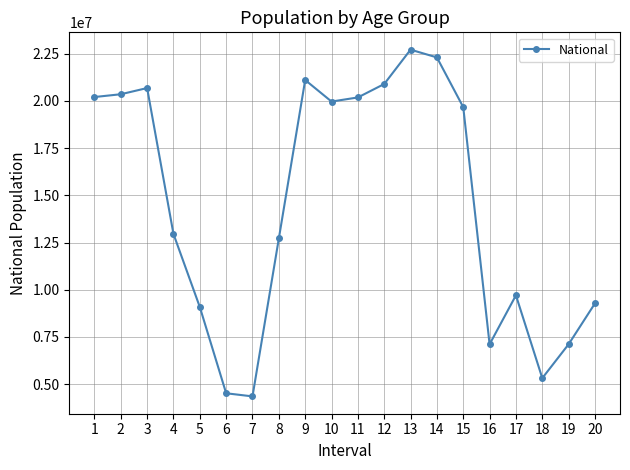

Is it true that the value at 18 is 5319902?

True